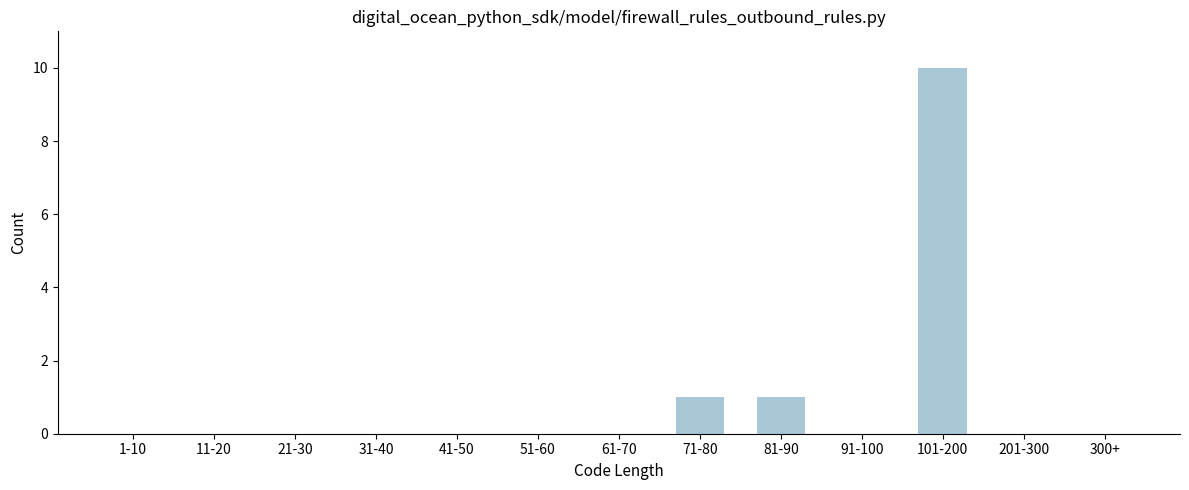

Reading left to right, extract all data points from this chart.

1-10=0	11-20=0	21-30=0	31-40=0	41-50=0	51-60=0	61-70=0	71-80=1	81-90=1	91-100=0	101-200=10	201-300=0	300+=0